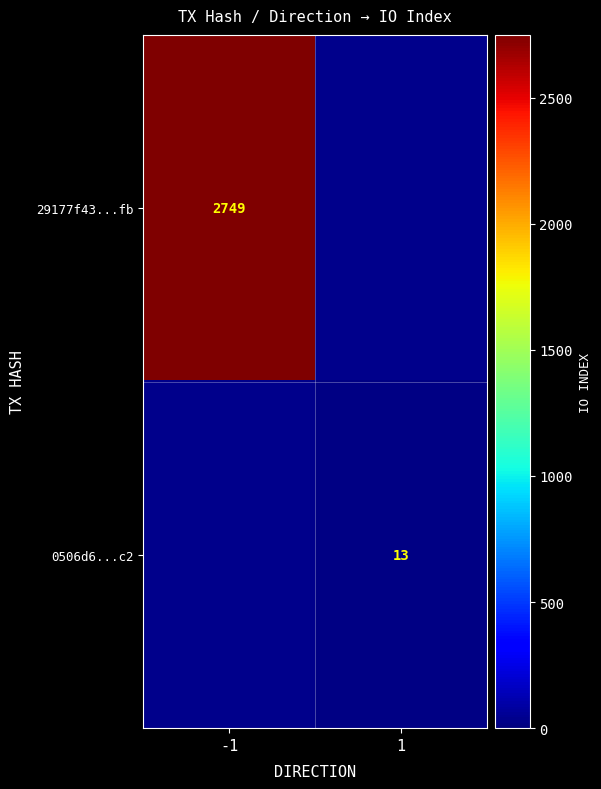

The 0506d6...c2 series shows 13 at 1. True or false?

True